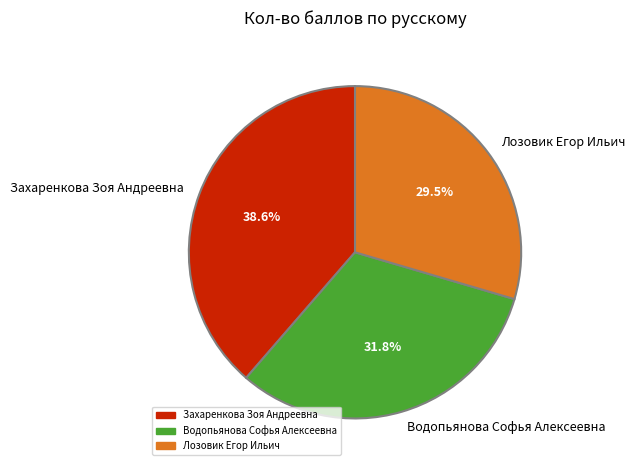

Is it true that Водопьянова Софья Алексеевна is 45% of the pie?

False